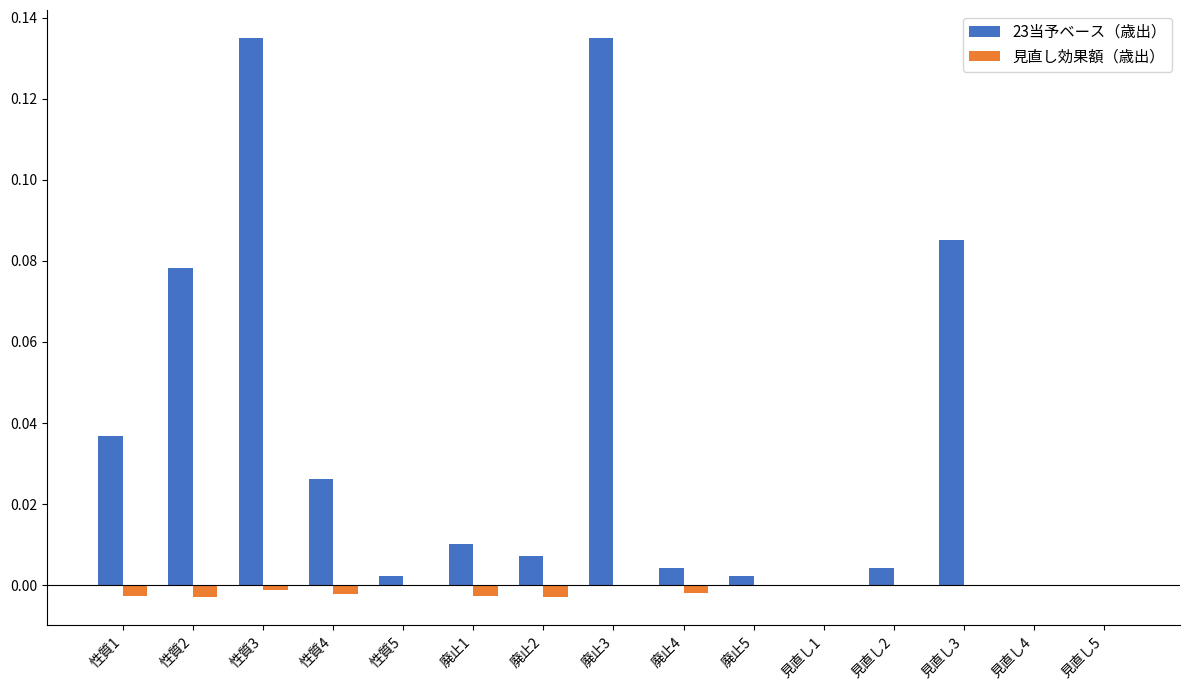

Which series changed the most between 見直し1 and 見直し3?

23当予ベース（歳出）